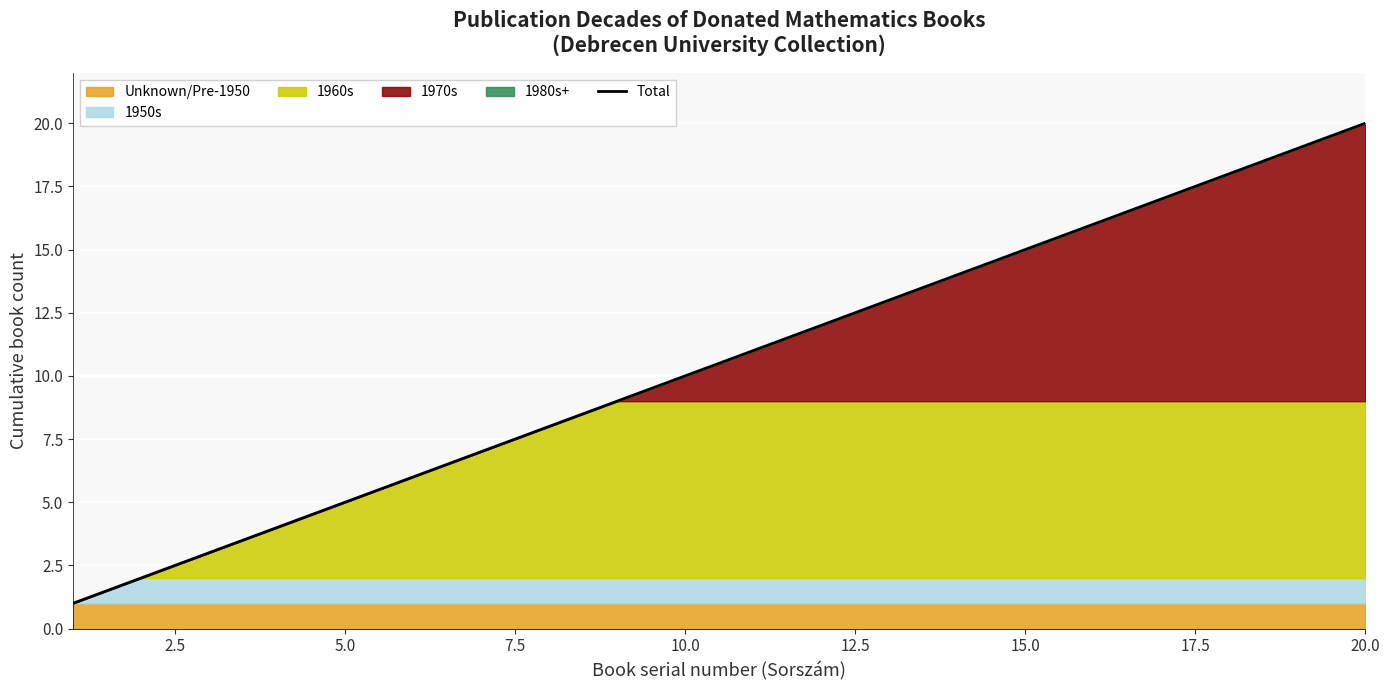

At which label is the value closest to 10?

10.0